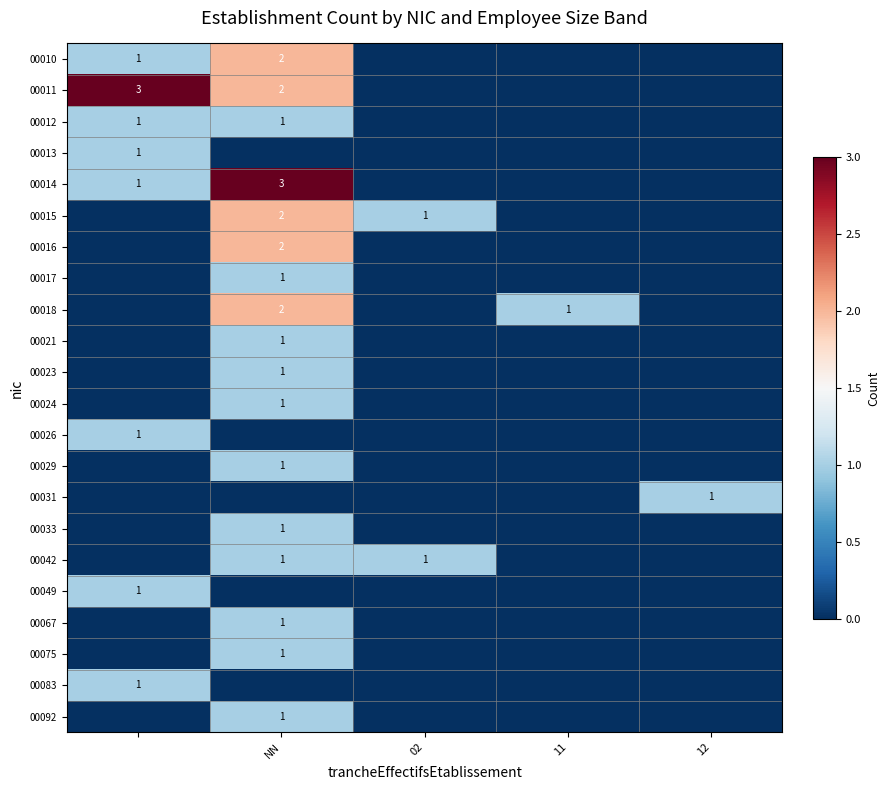

What is the greatest value displayed?

3